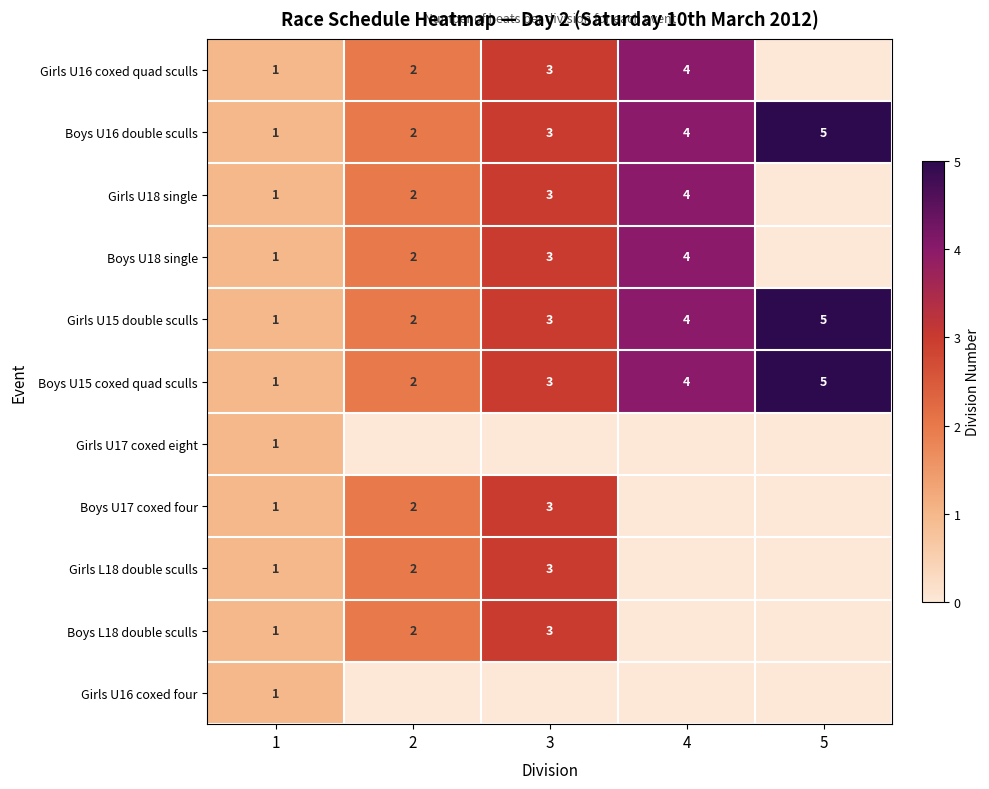

What is the total value across all series at 1?

11